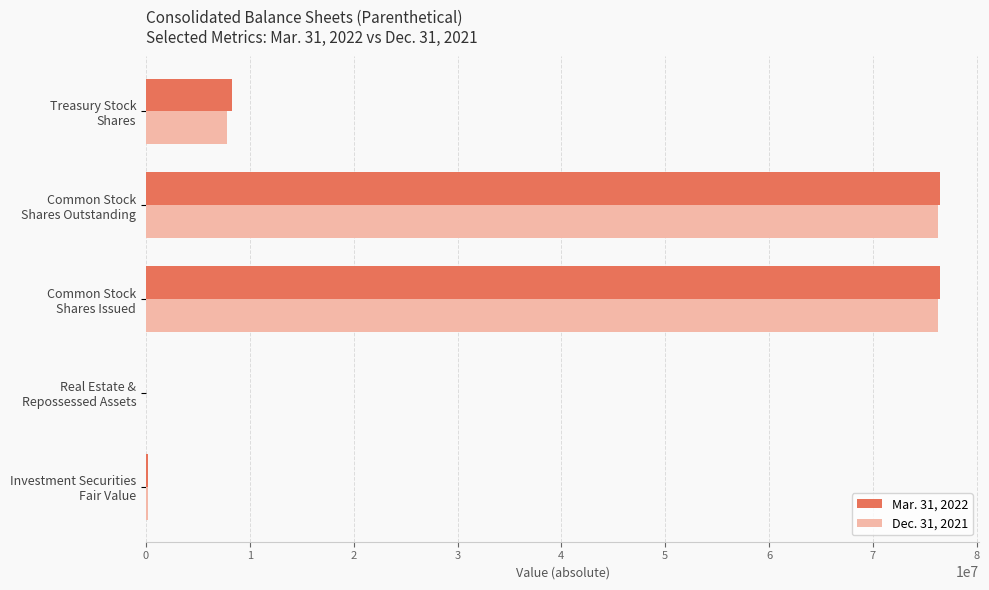

Rank the series by their average value, from lowest to highest.

Dec. 31, 2021, Mar. 31, 2022